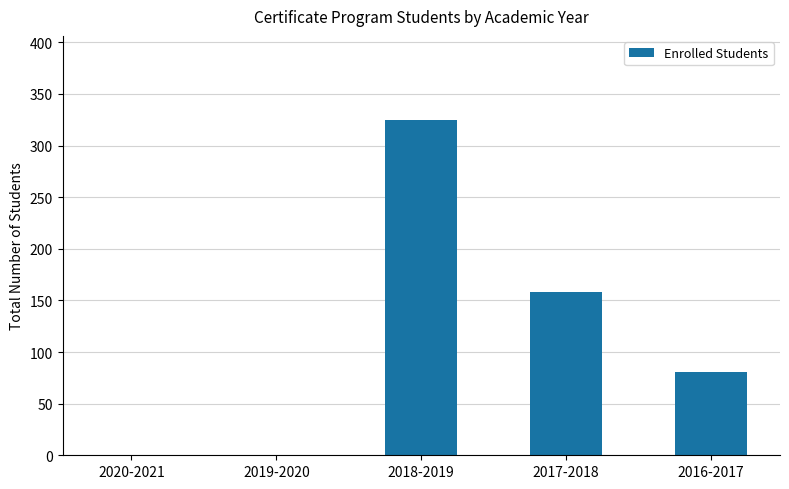

Which has a higher value, 2017-2018 or 2016-2017?

2017-2018